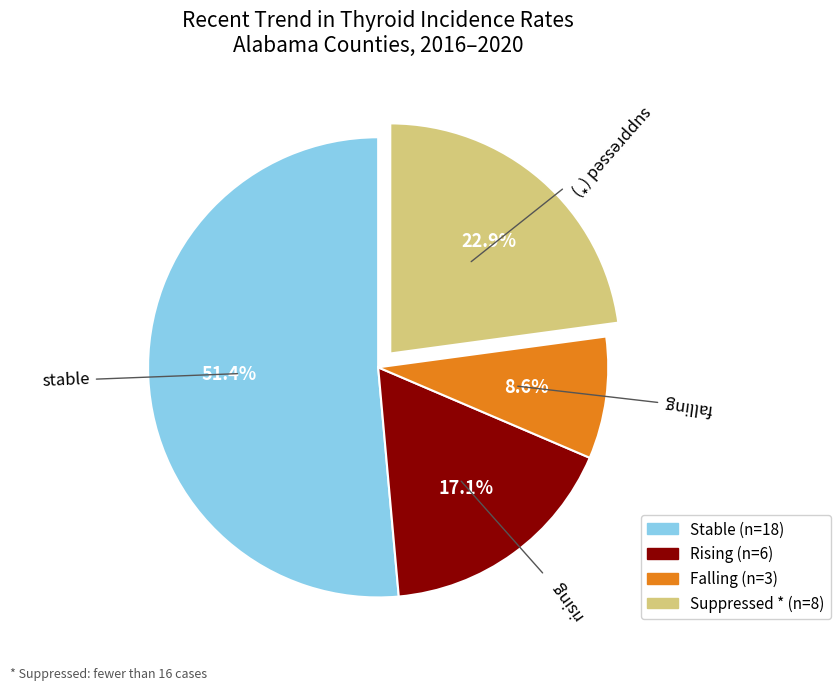

The rising slice represents 8% of the pie. True or false?

False